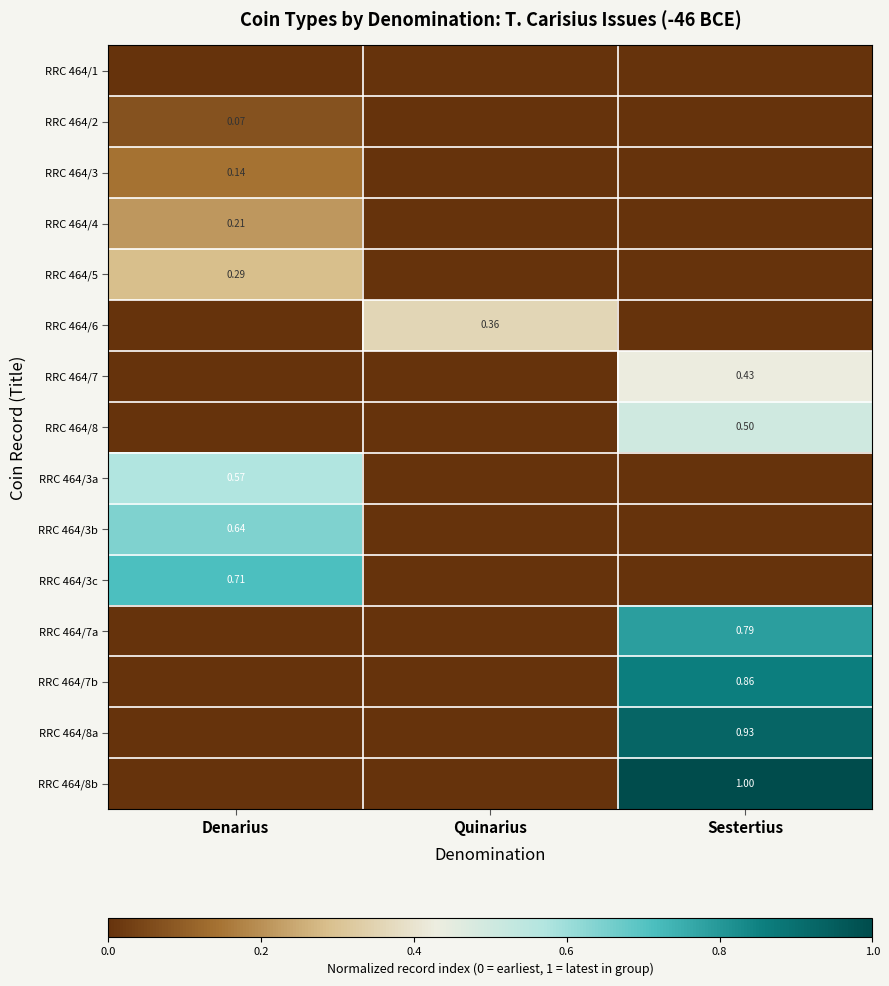

Which label corresponds to the largest value in the chart?

Sestertius